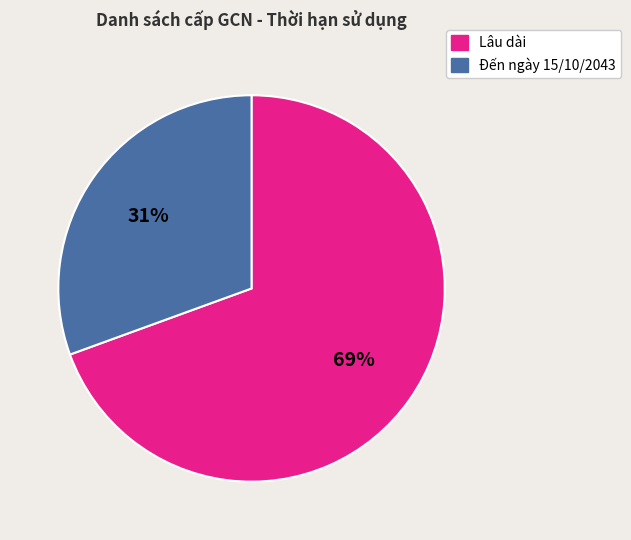

Count the number of slices in the pie.

2